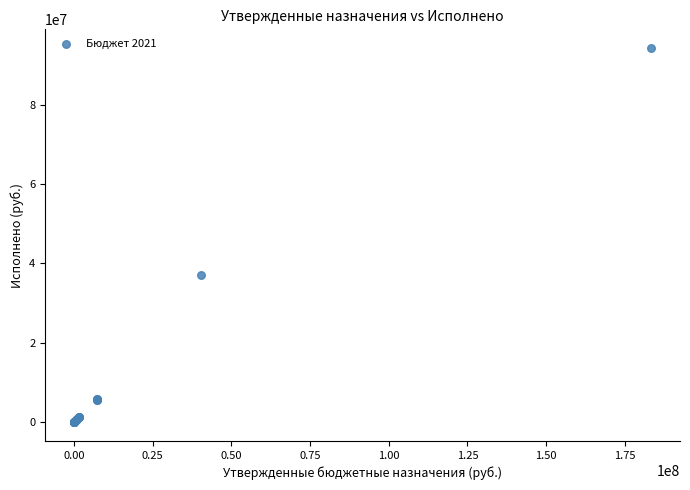

What Y value in the scatter plot is closest to 47107798?

36998871.7